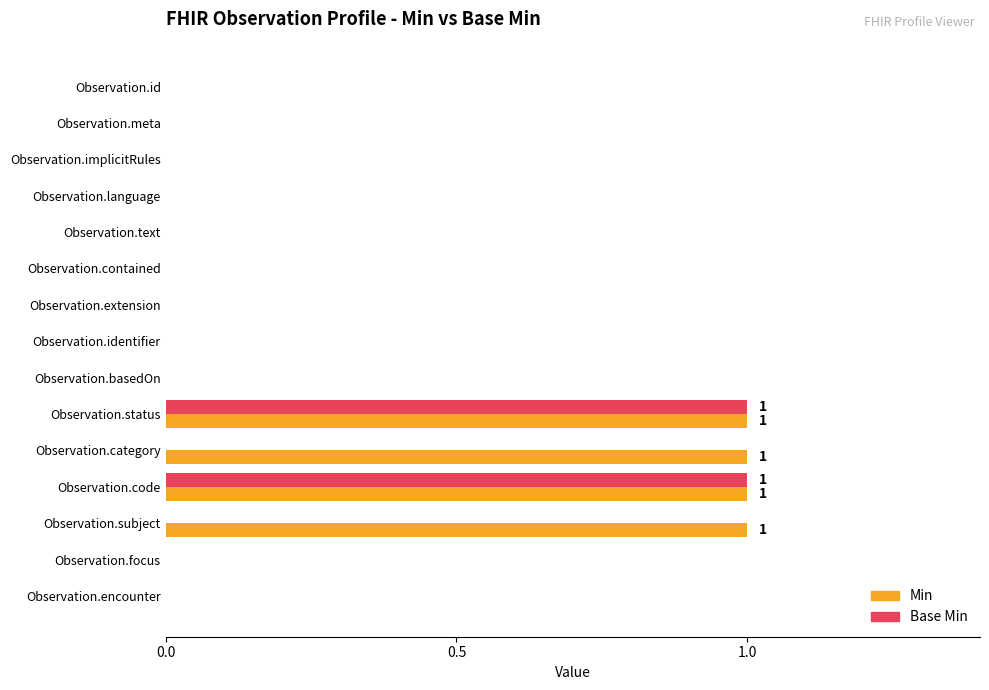

True or false: Min has a value of 0 at Observation.text.

True